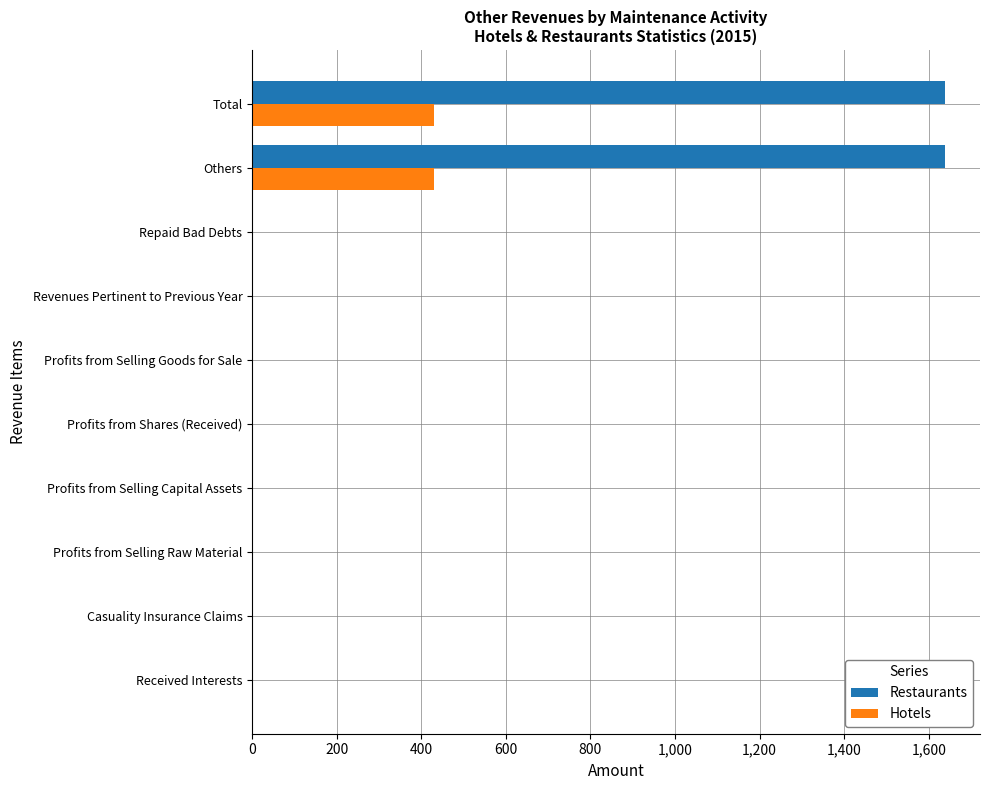

The value of Hotels at Profits from Selling Capital Assets is 0. True or false?

True